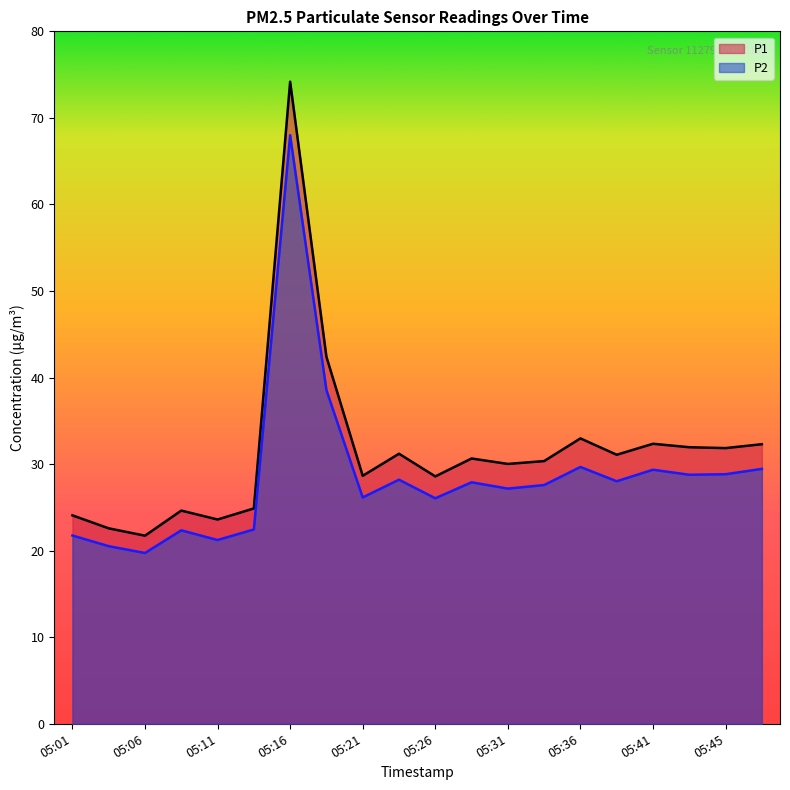

Is the value of P1 at 05:09 greater than the value of P2 at 05:04?

Yes